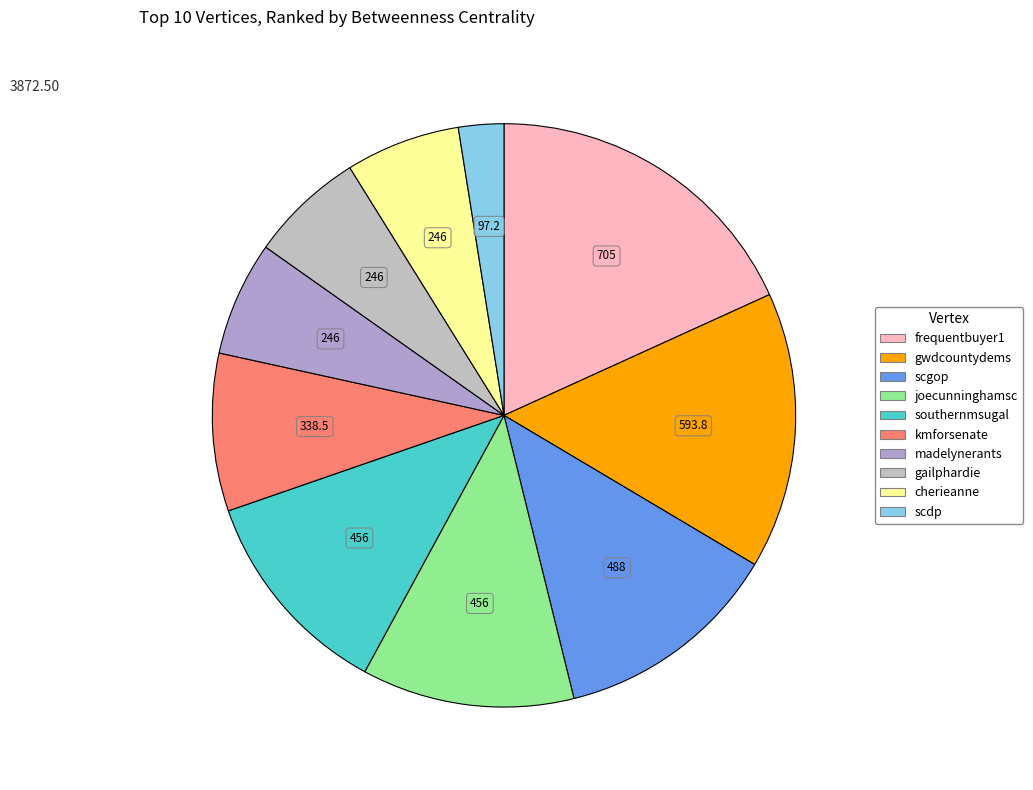

Count the number of slices in the pie.

10